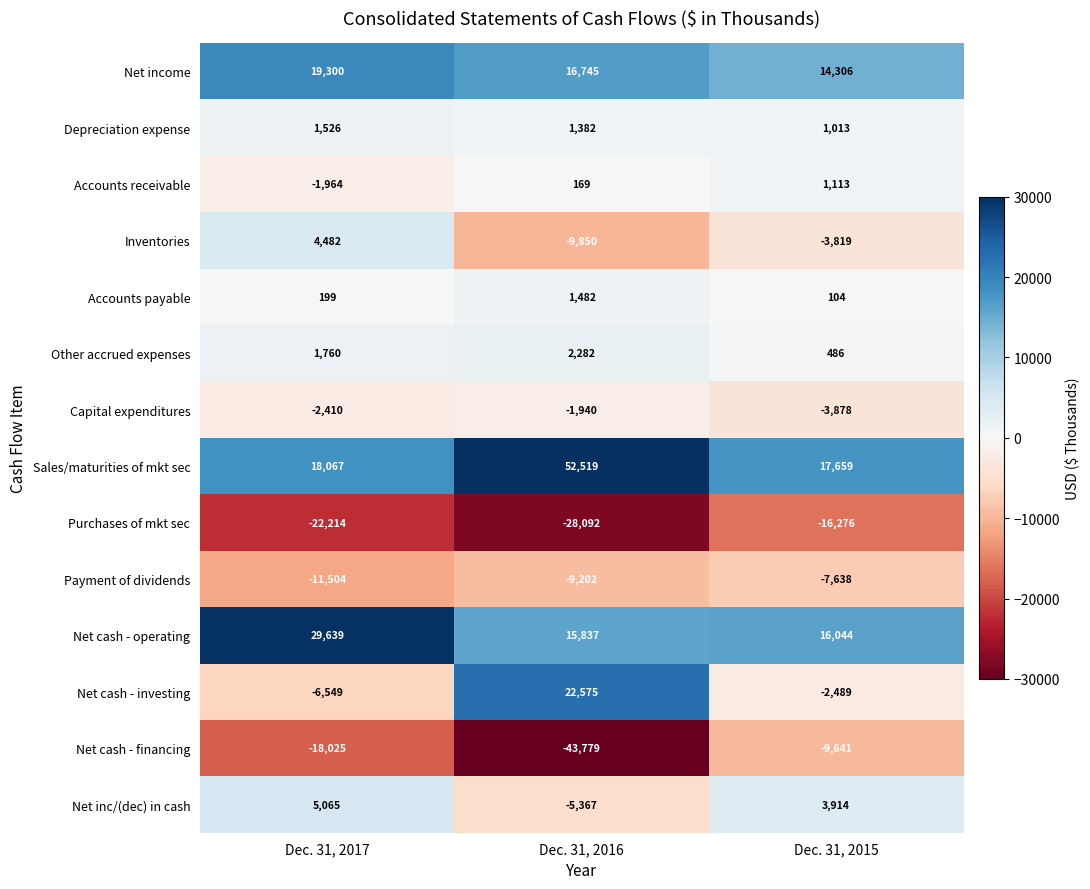

Which series has the largest total across all categories?

Sales/maturities of mkt sec